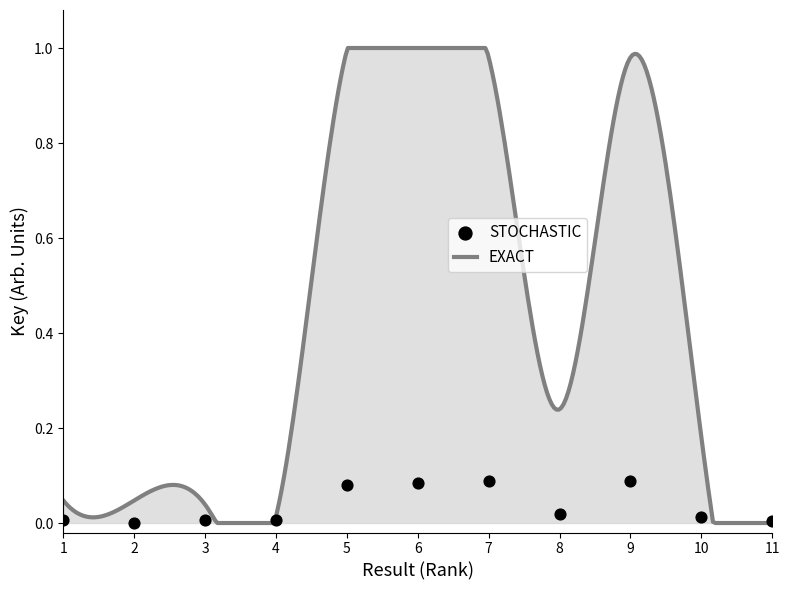

Which has a higher value, 6 or 9?

9